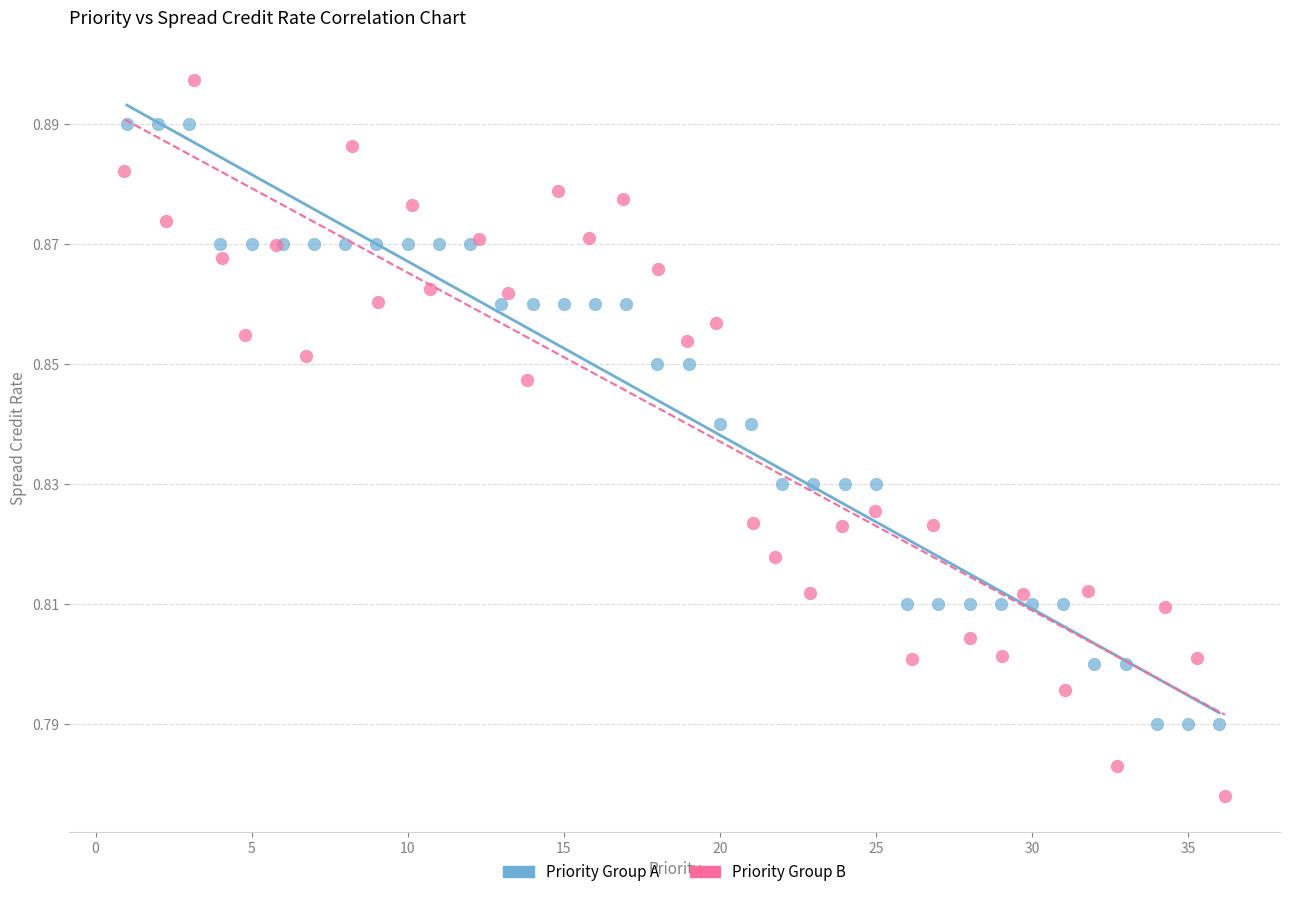

Which series has the widest spread of Y values?

Priority Group B